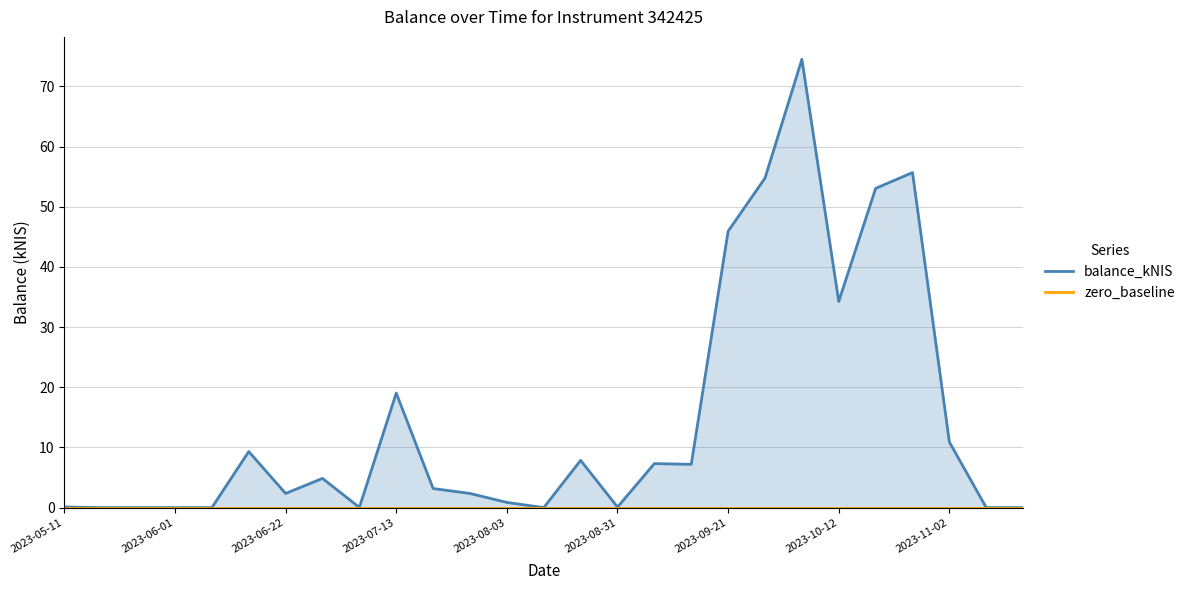

True or false: balance_kNIS and zero_baseline intersect in this chart.

False